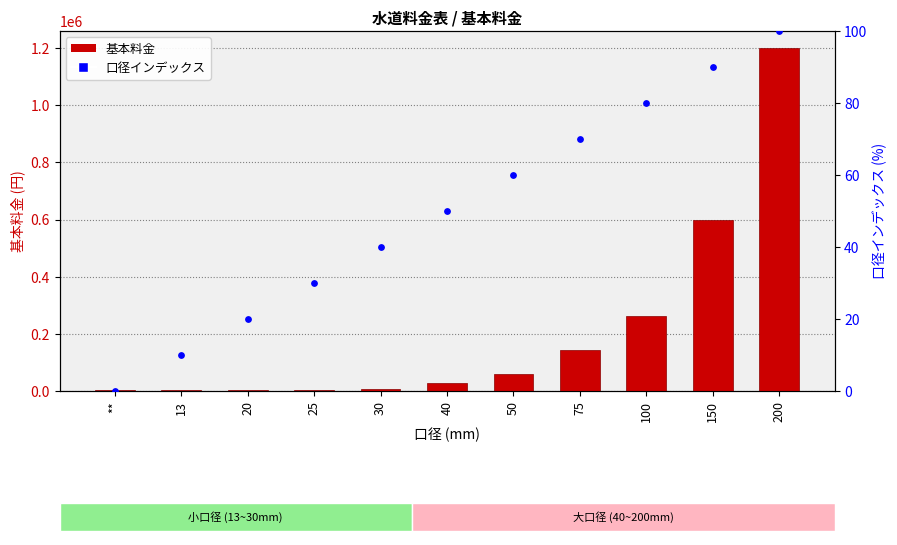

What is the total value across all series at 13?

2410